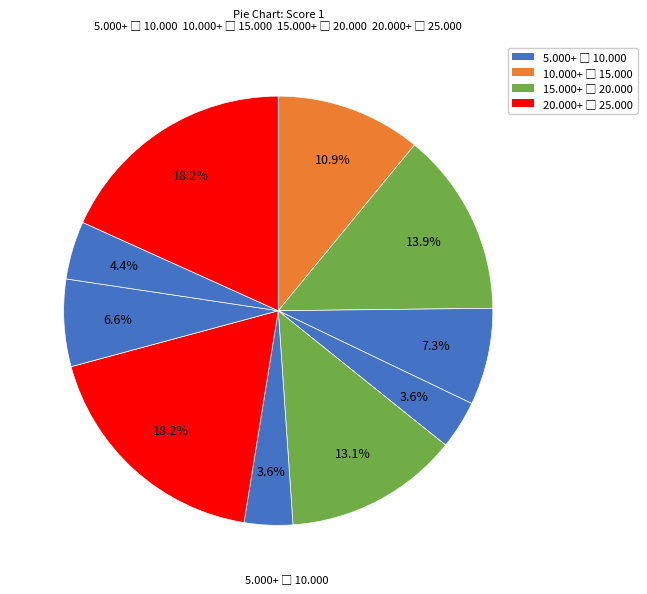

How many slices are in this pie chart?

10